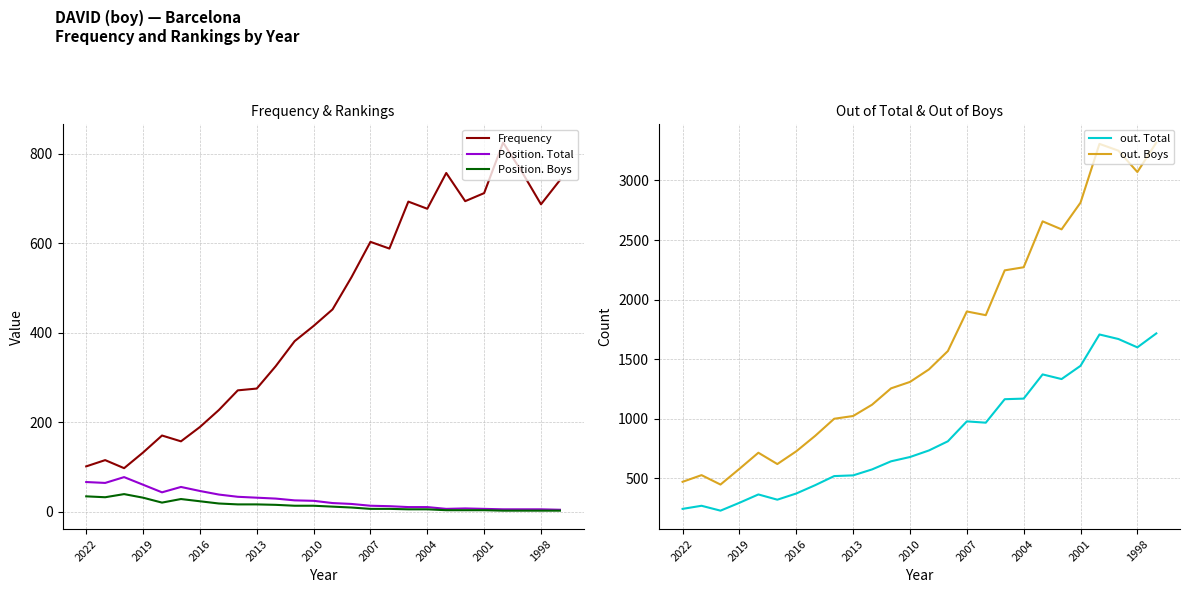

How many data points in out. Boys are above 1415?

12